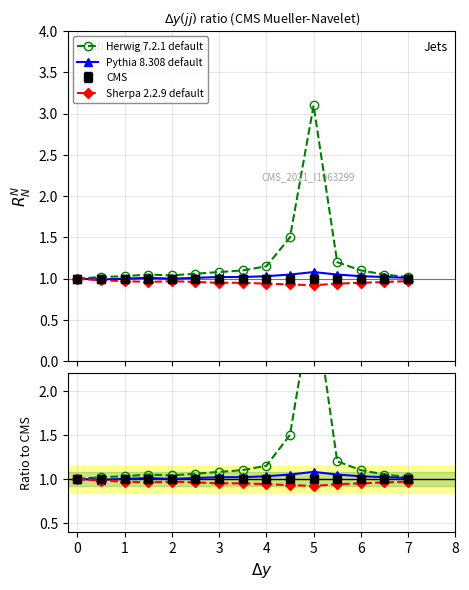

Which series changed the most between 2 and 4?

Herwig 7.2.1 default